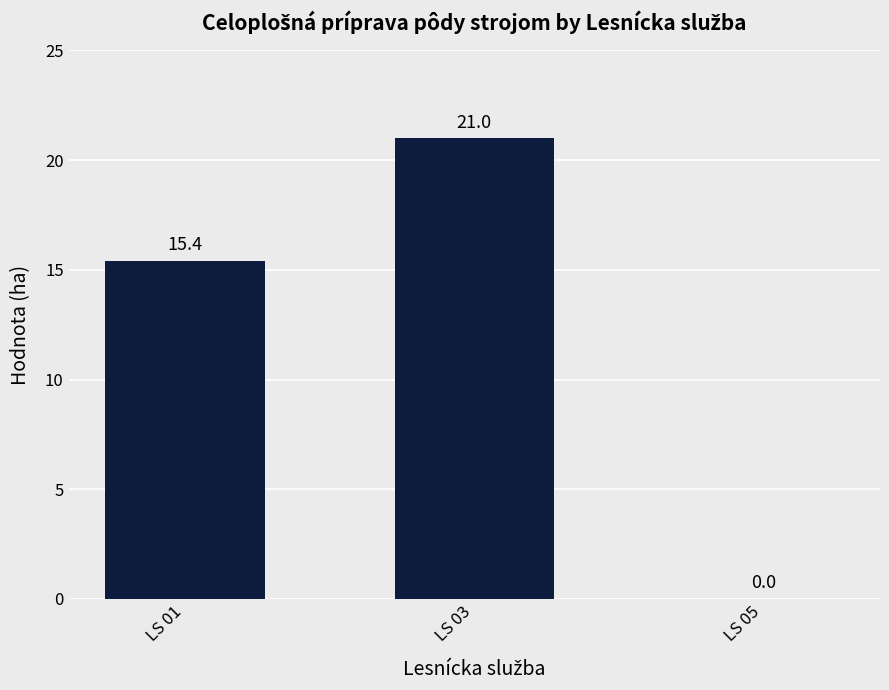

What is the sum of all values?

36.4